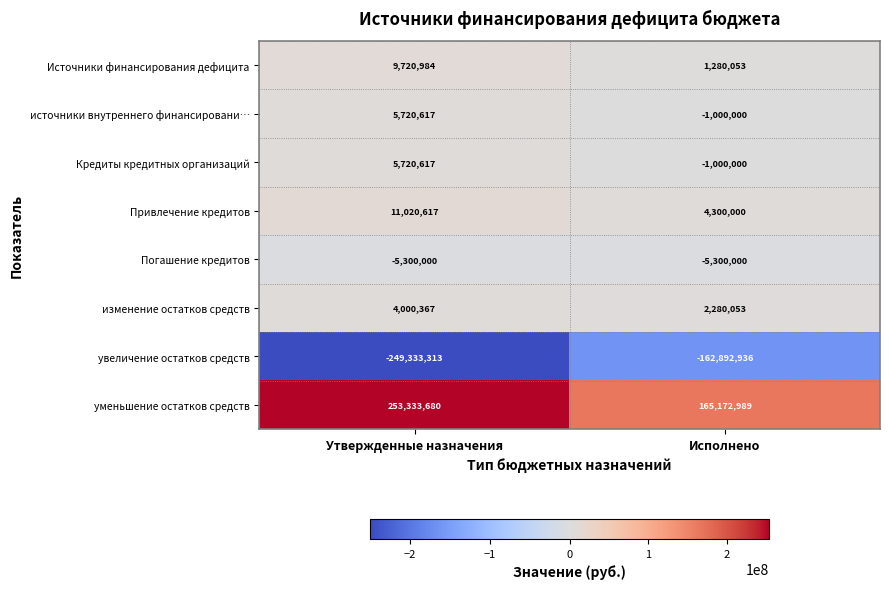

Rank the categories by Кредиты кредитных организаций value from highest to lowest.

Утвержденные назначения, Исполнено